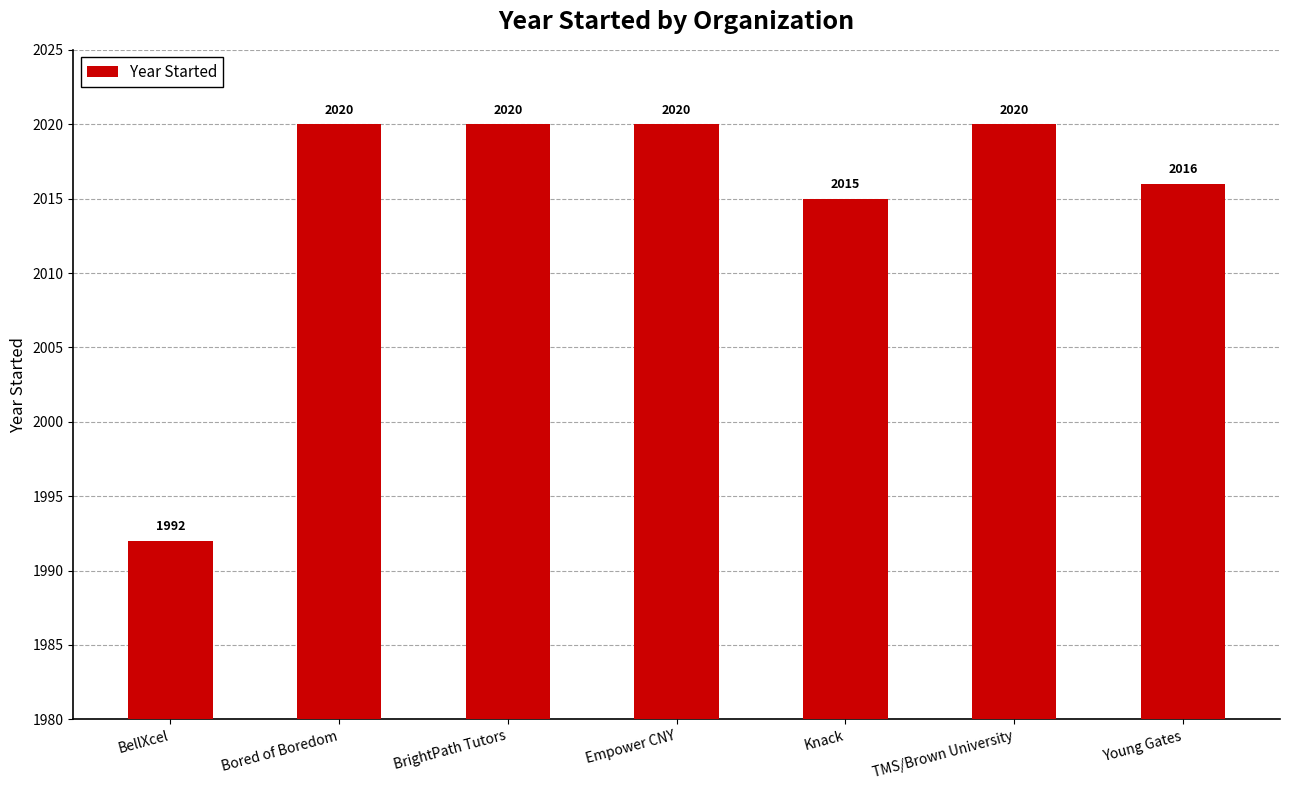

Are the bars horizontal?

No